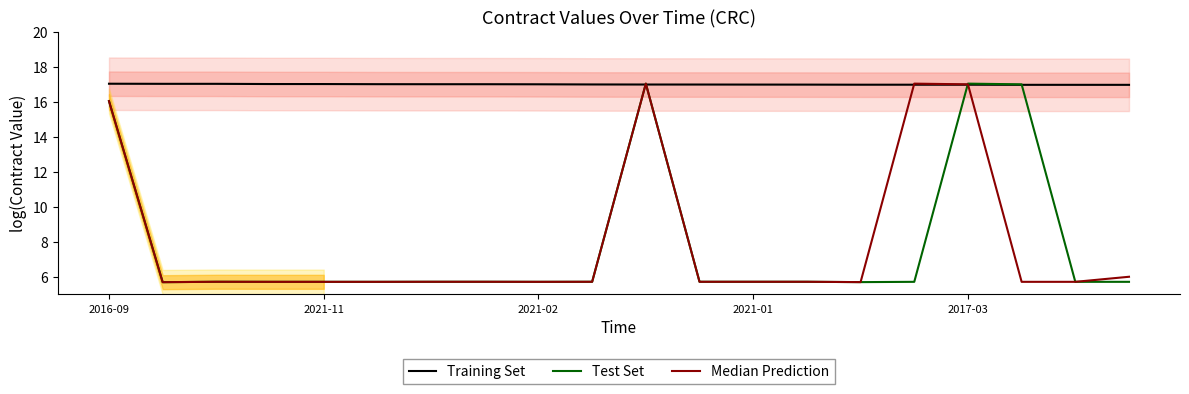

What is the average value of the Median Prediction series?

7.9